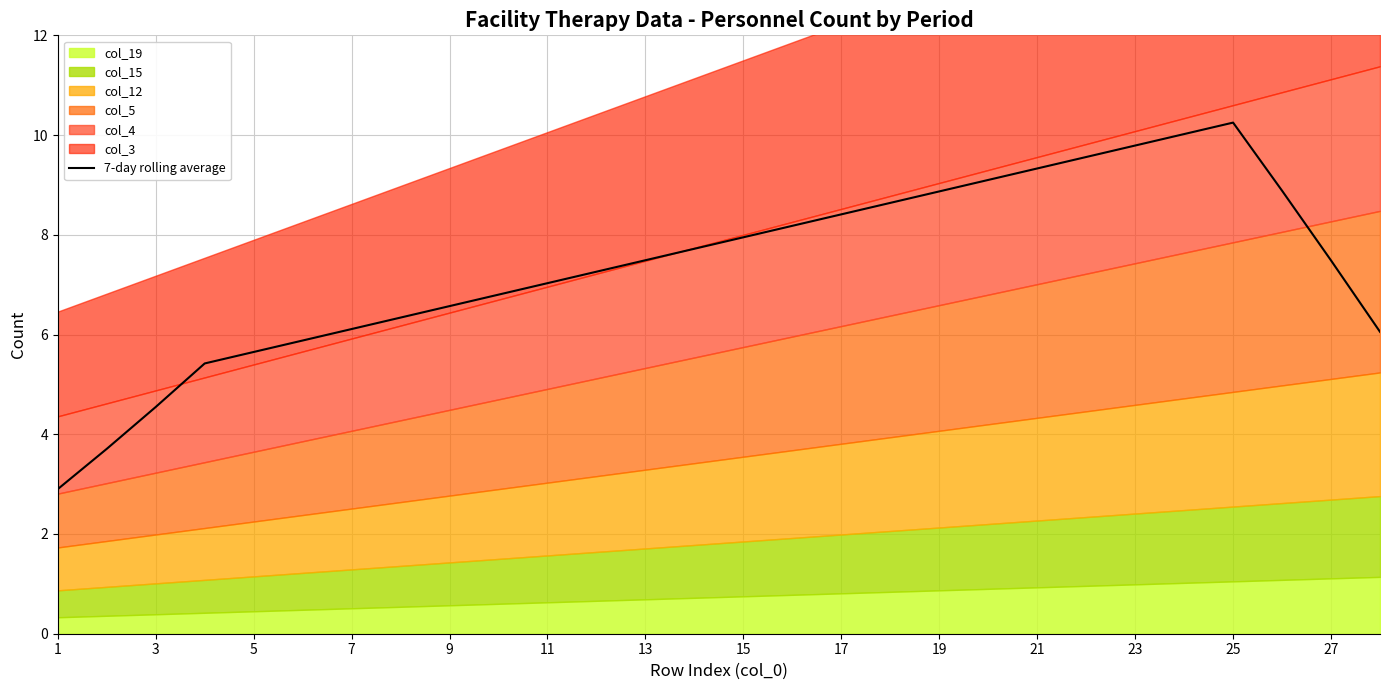

Is it true that 7-day rolling average equals 6.5 at 3?

False